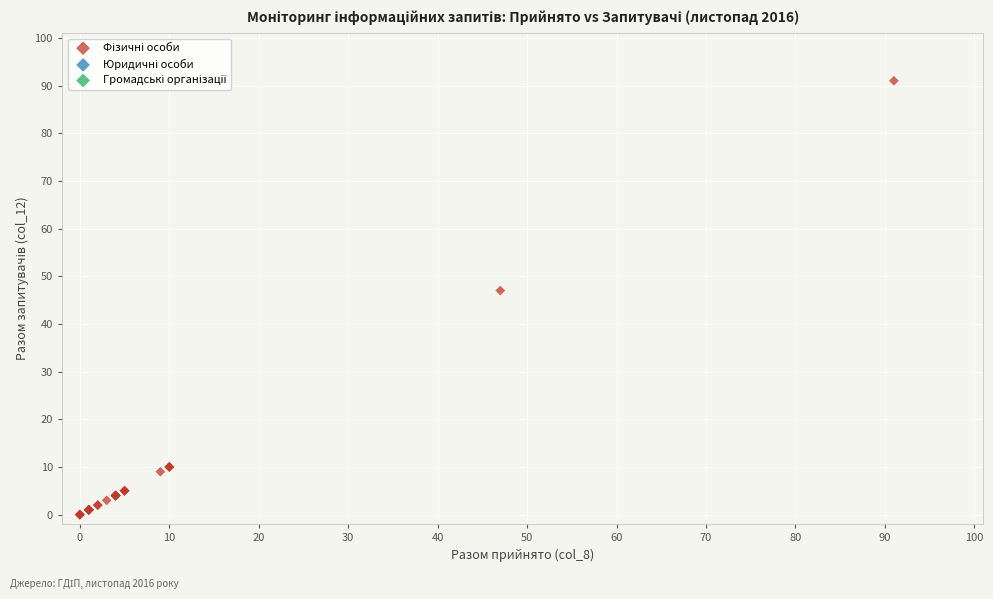

What Y value in the scatter plot is closest to 45?

47